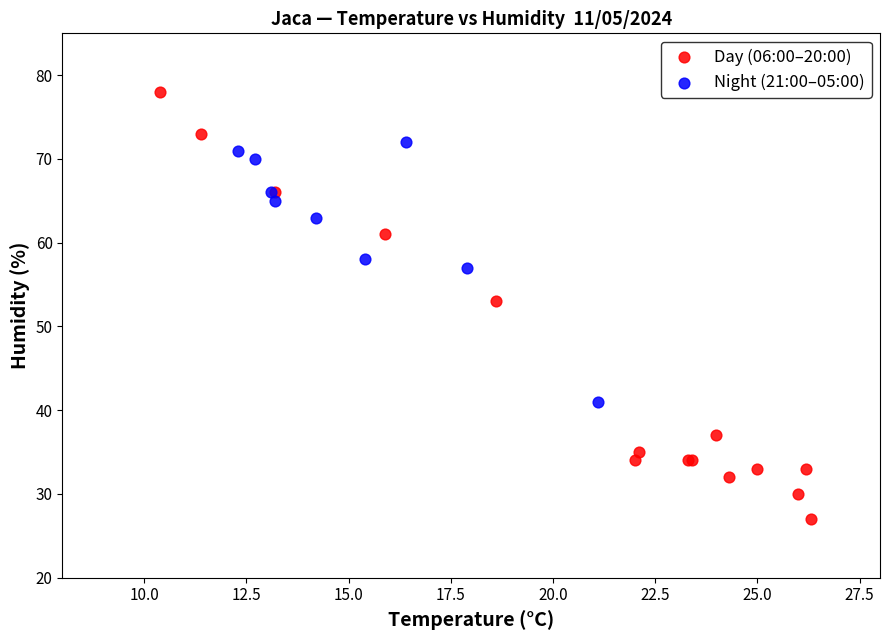

Which series contains the lowest Y value?

Day (06:00–20:00)